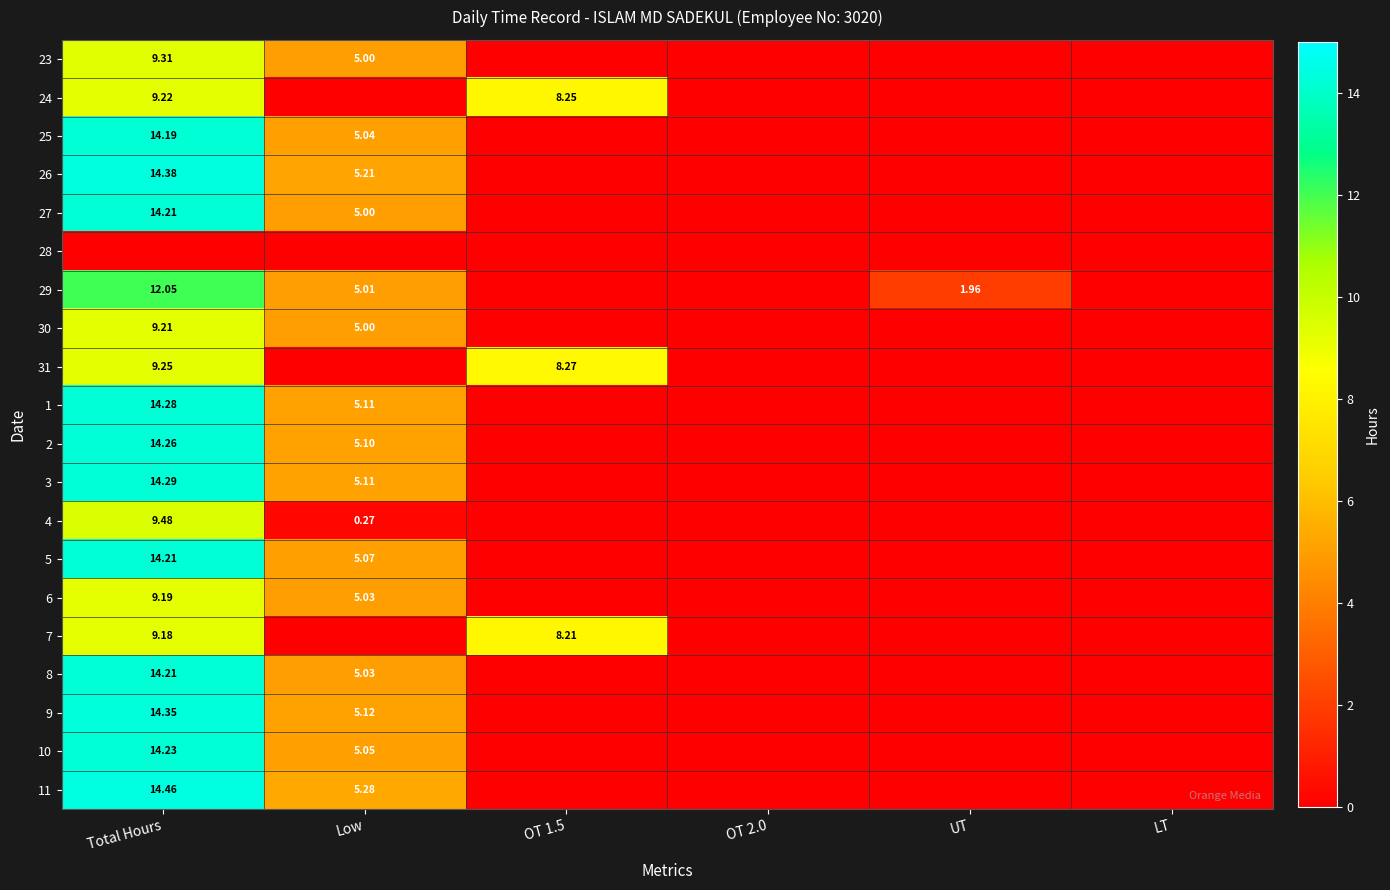

At which label is 1 closest to 7?

Low